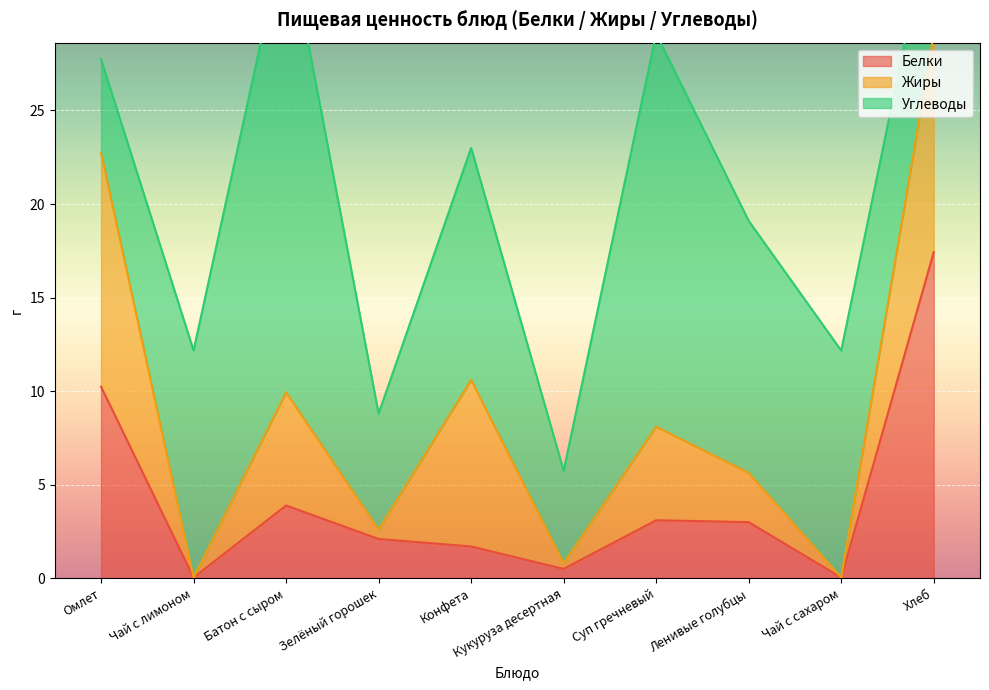

Where is Белки nearest to the value 8?

Омлет